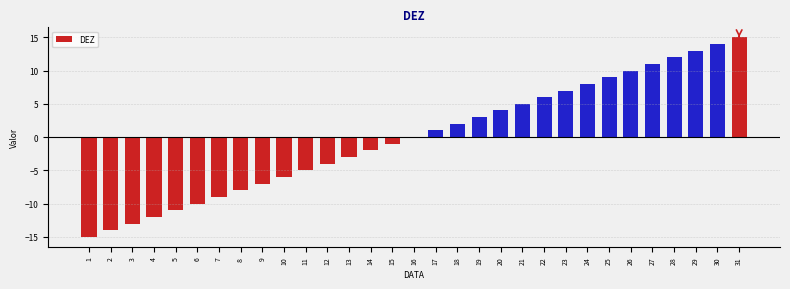

Which category has the highest value across all series?

31